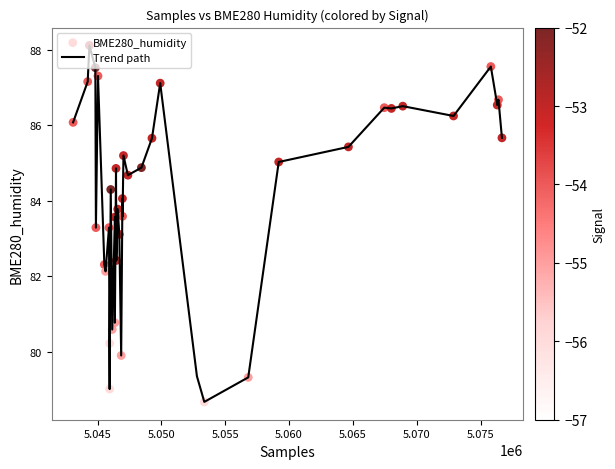

What is the maximum value shown in the chart?

88.1